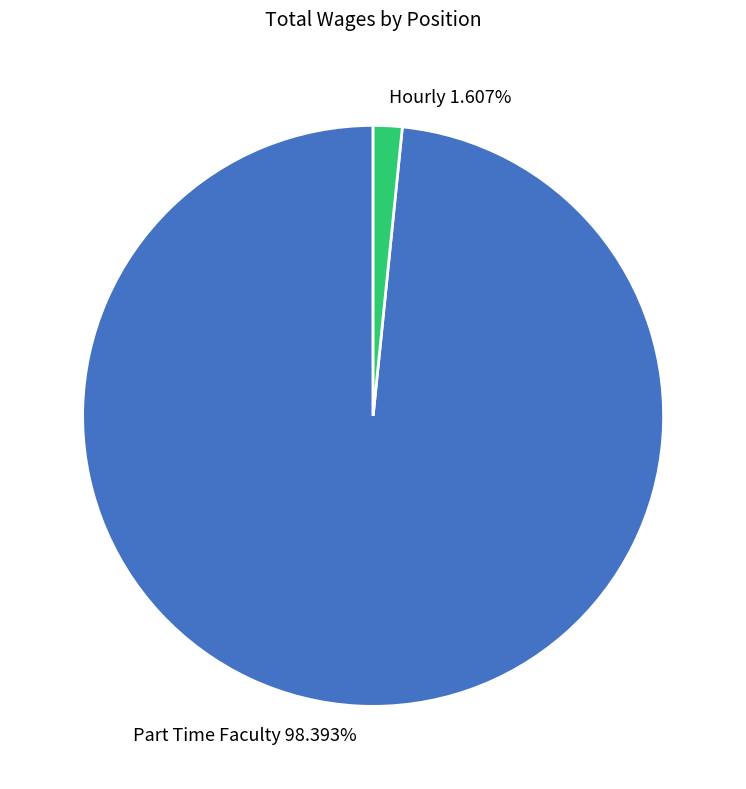

What portion of the pie excludes Part Time Faculty?

1.6%